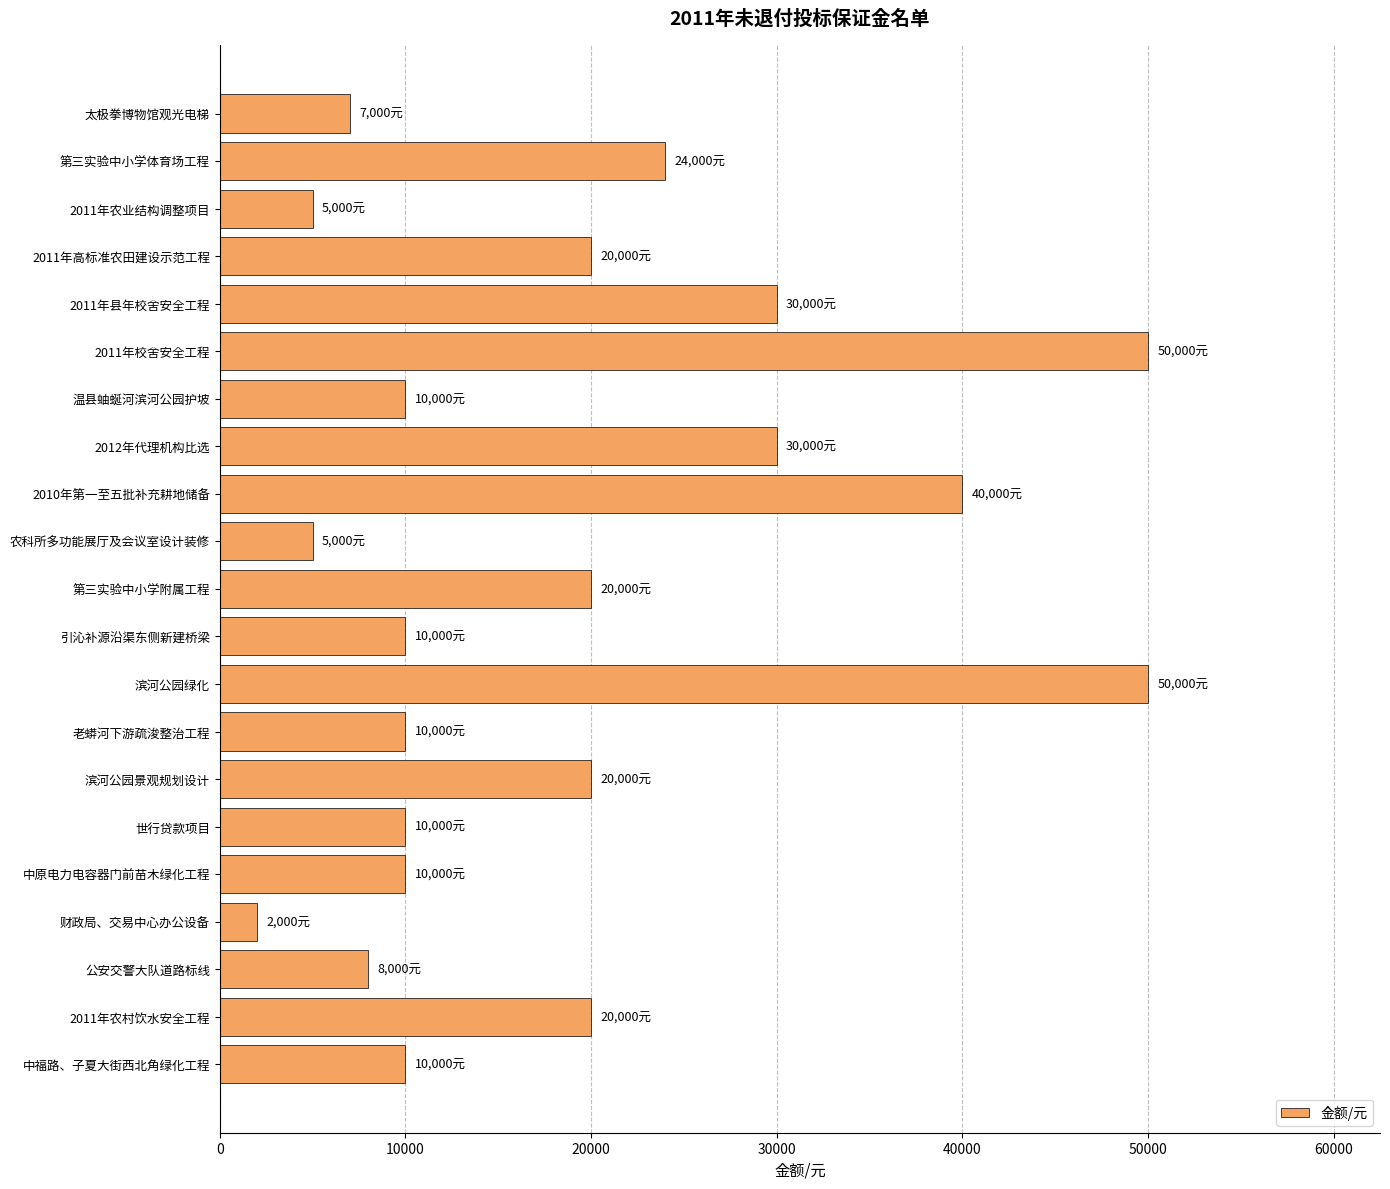

What is the smallest value displayed?

2000